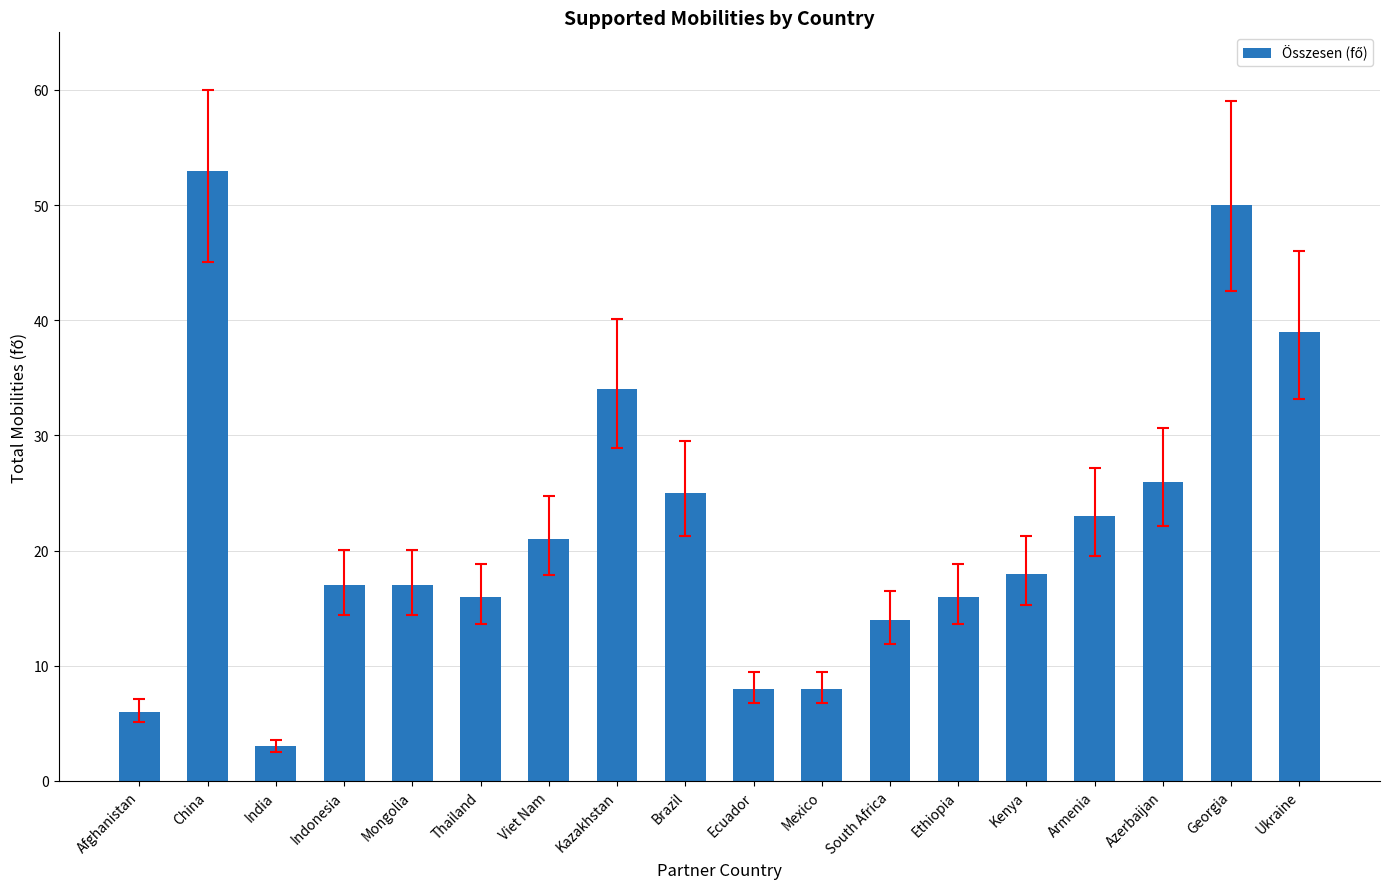

What value does the data have at Kenya, to the nearest 5?

20